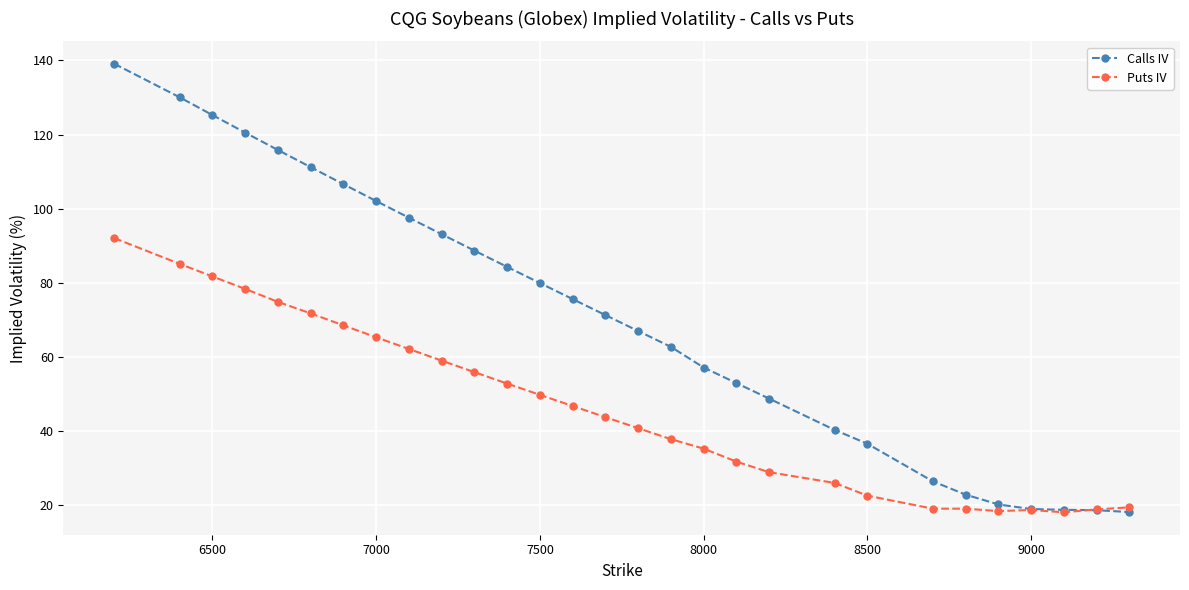

List the series in order of their peak value, lowest first.

Puts IV, Calls IV